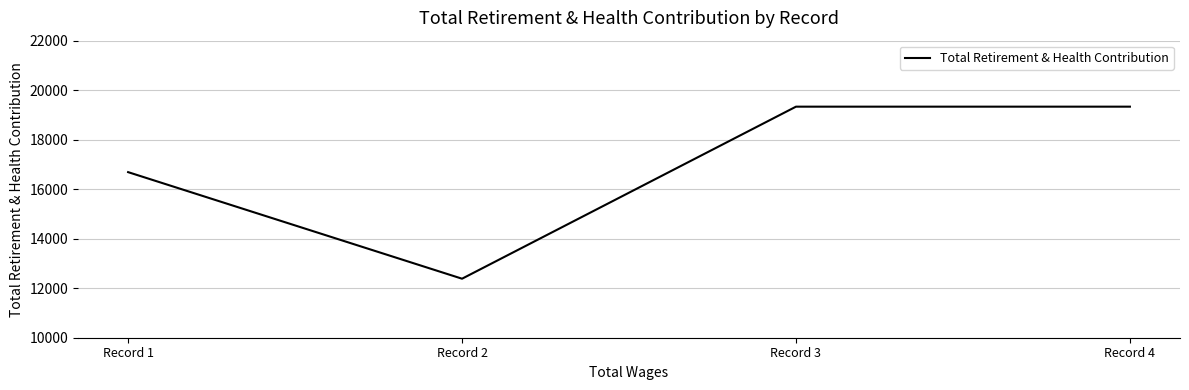

What is the average value?

16935